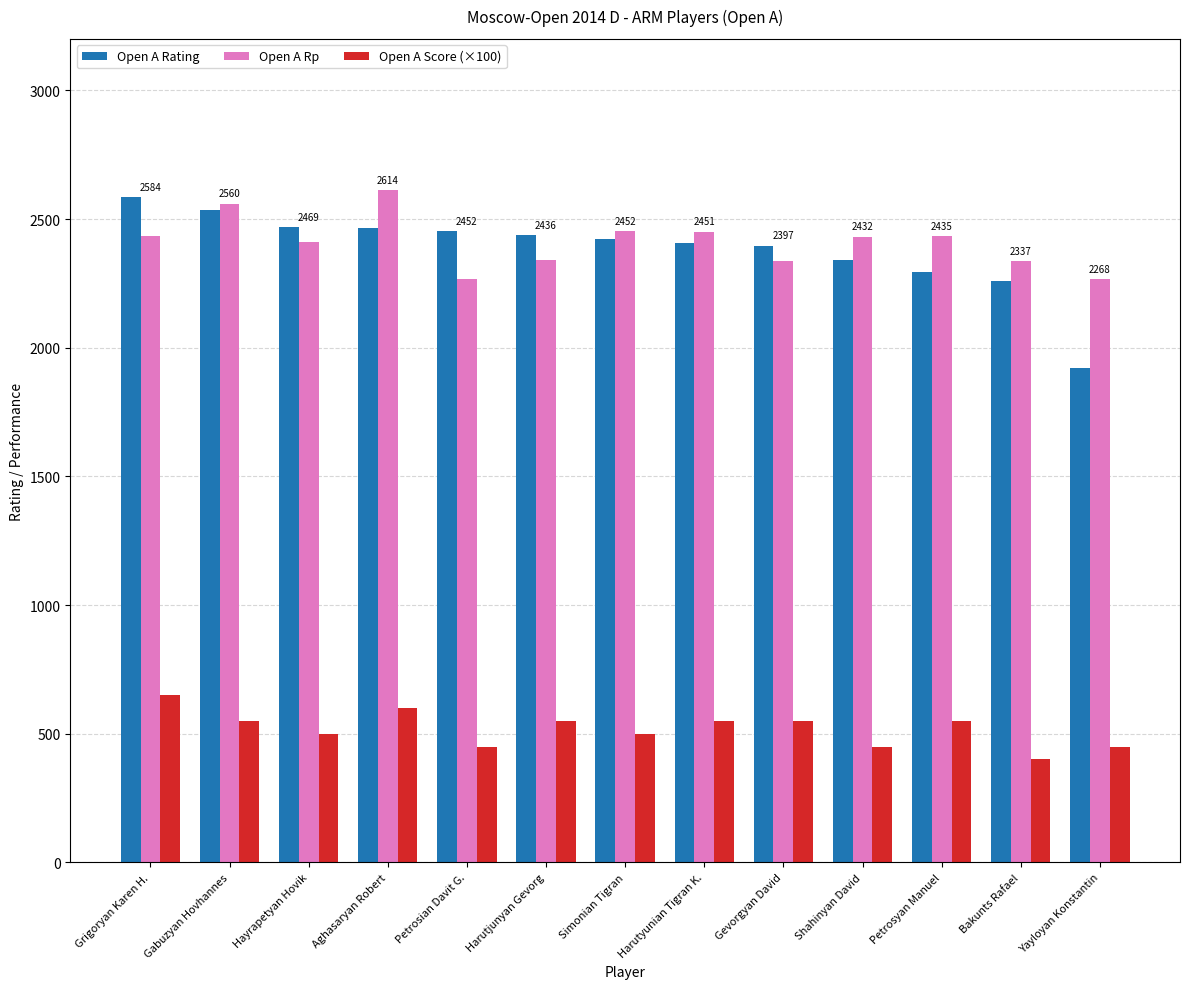

At which label does Open A Rp reach its peak?

Aghasaryan Robert